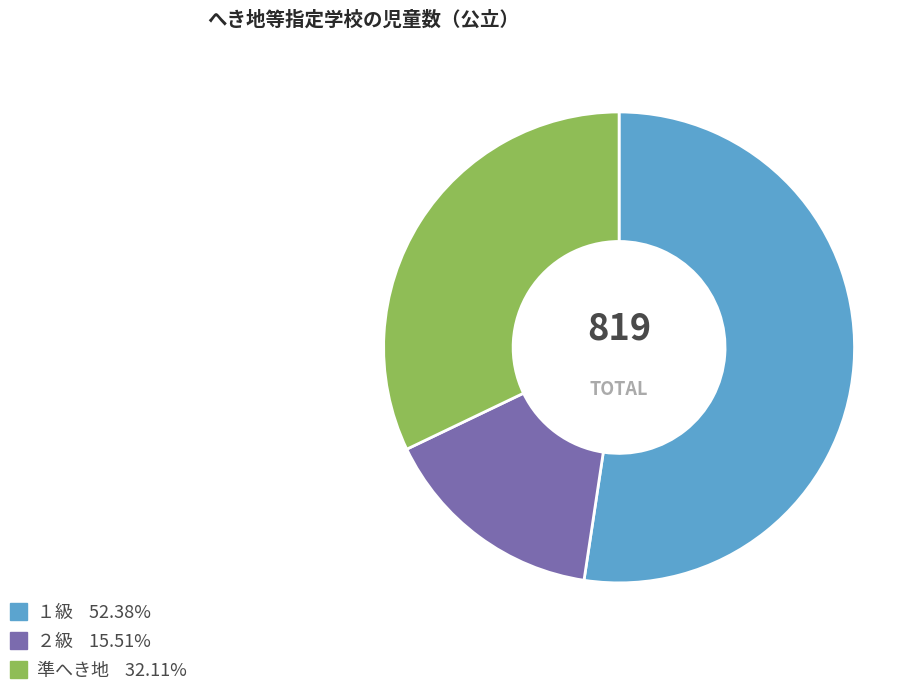

What is the smallest slice in the pie chart?

２級